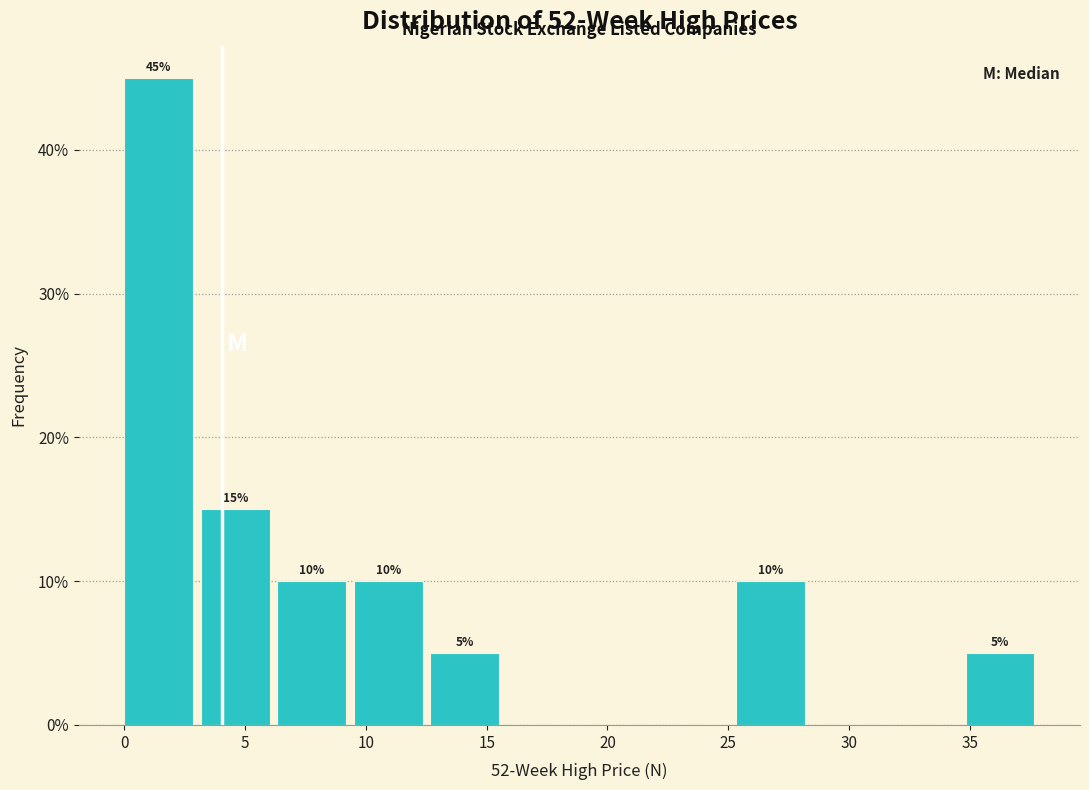

Which range on the x-axis has the tallest bar?

0.0 to 3.0